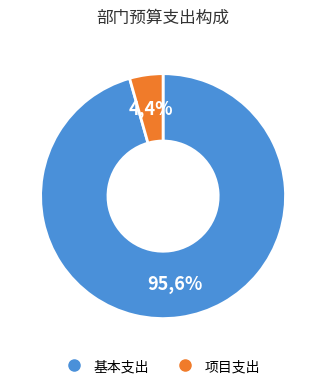

What is the largest slice in the pie chart?

基本支出